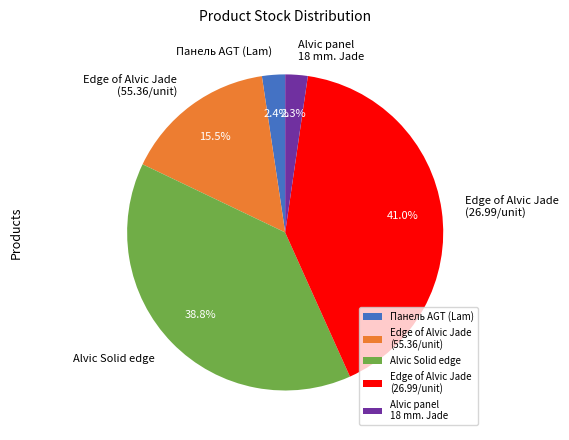

Is there a majority slice in this chart?

No